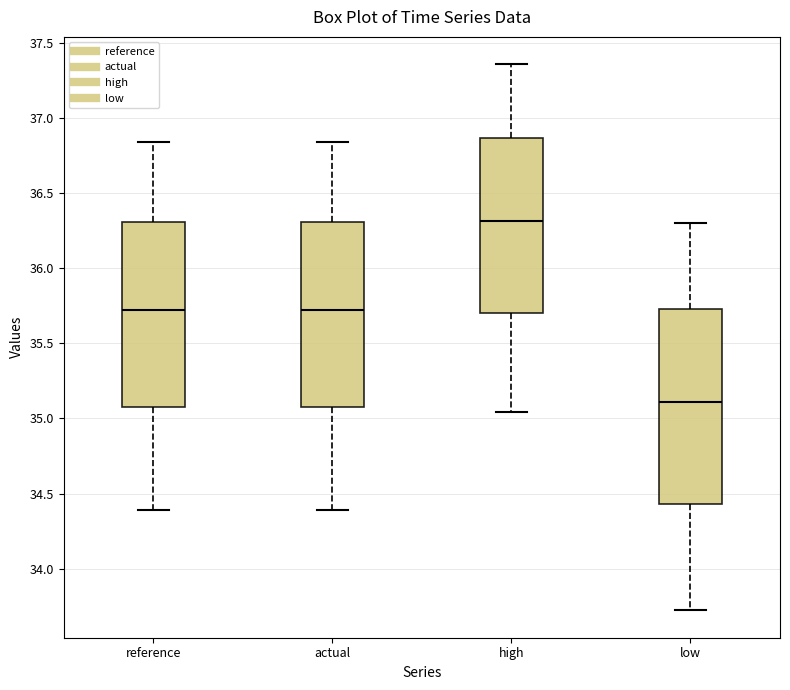

Reading left to right, read every box against the y-axis: the position of its median line, the range the box covers, and the ends of its whiskers. The values are not printed on the chart, so give them approximately, as read against the axis.

reference: median 35.70, box 35.10 to 36.30, whiskers 34.40 to 36.85
actual: median 35.70, box 35.10 to 36.30, whiskers 34.40 to 36.85
high: median 36.30, box 35.70 to 36.85, whiskers 35.05 to 37.35
low: median 35.10, box 34.45 to 35.75, whiskers 33.70 to 36.30